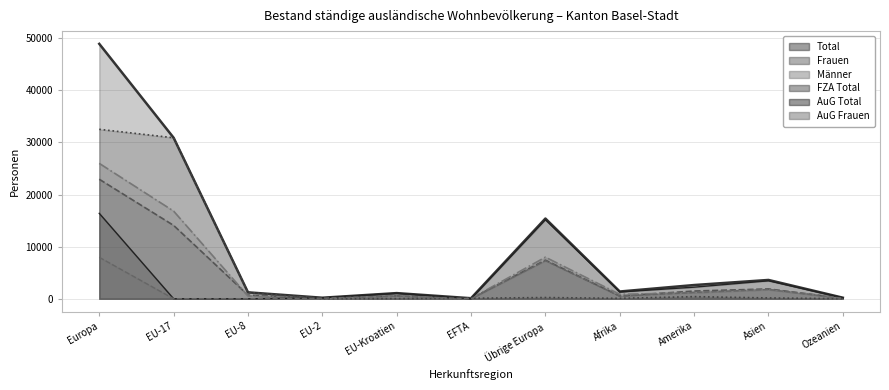

At which label is Total closest to 24504?

EU-17